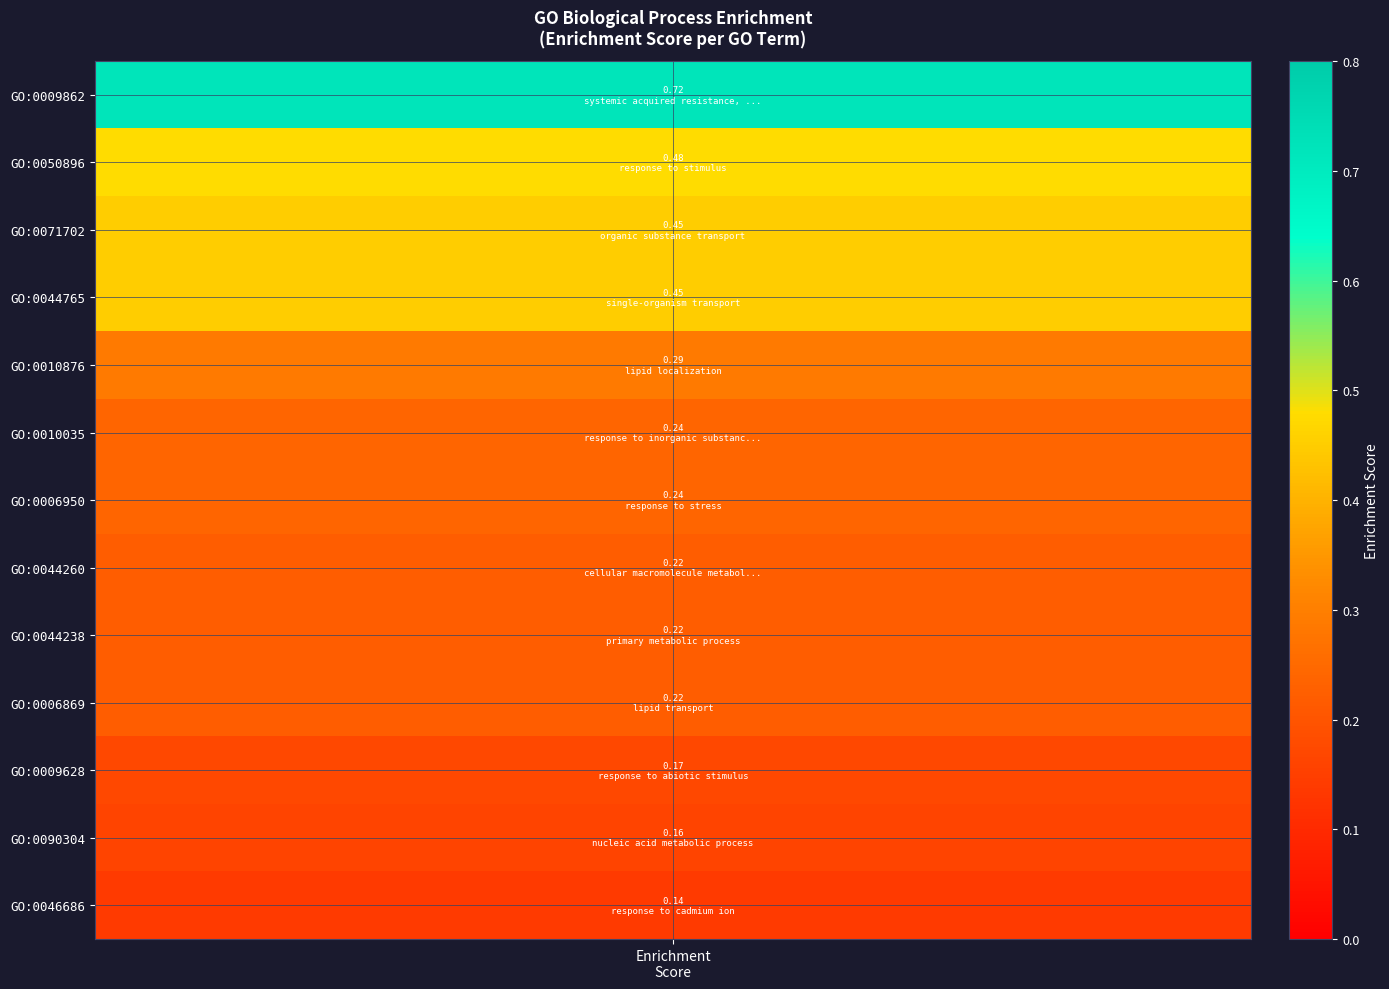

The value at 8 is 0.2. True or false?

True